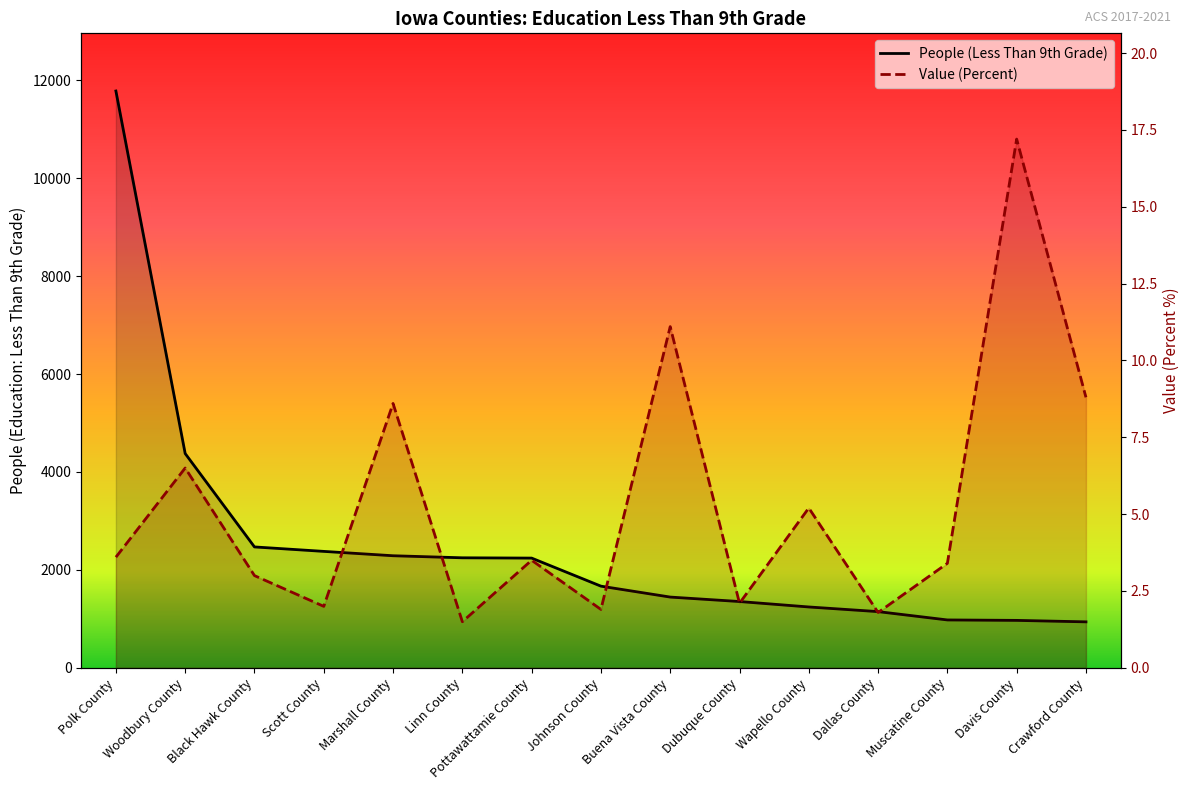

Reading left to right, what are all the values shown in this chart?

People (Education: Less Than 9th Grade): 11779.0	4376.0	2469.0	2378.0	2289.0	2247.0	2241.0	1668.0	1445.0	1354.0	1243.0	1148.0	978.0	969.0	939.0
Value (Percent): 3.6	6.5	3.0	2.0	8.6	1.5	3.5	1.9	11.1	2.1	5.2	1.8	3.4	17.2	8.8